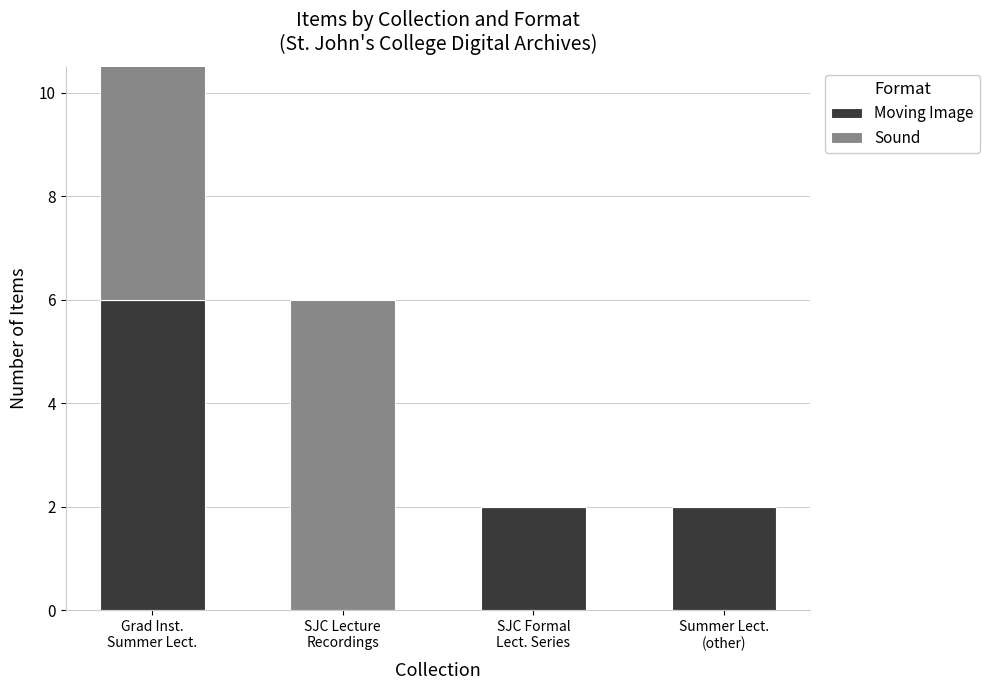

Is the value of Moving Image at Grad Inst.
Summer Lect. greater than the value of Sound at Grad Inst.
Summer Lect.?

Yes